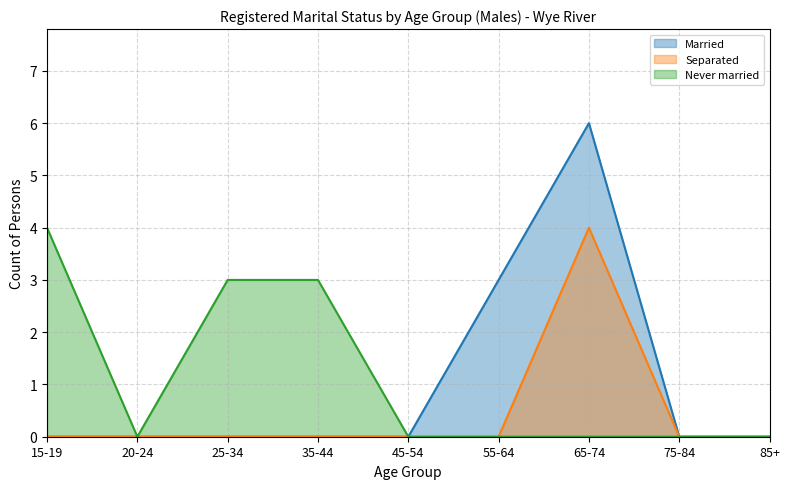

Rank the series by their maximum value, from lowest to highest.

Separated, Never married, Married